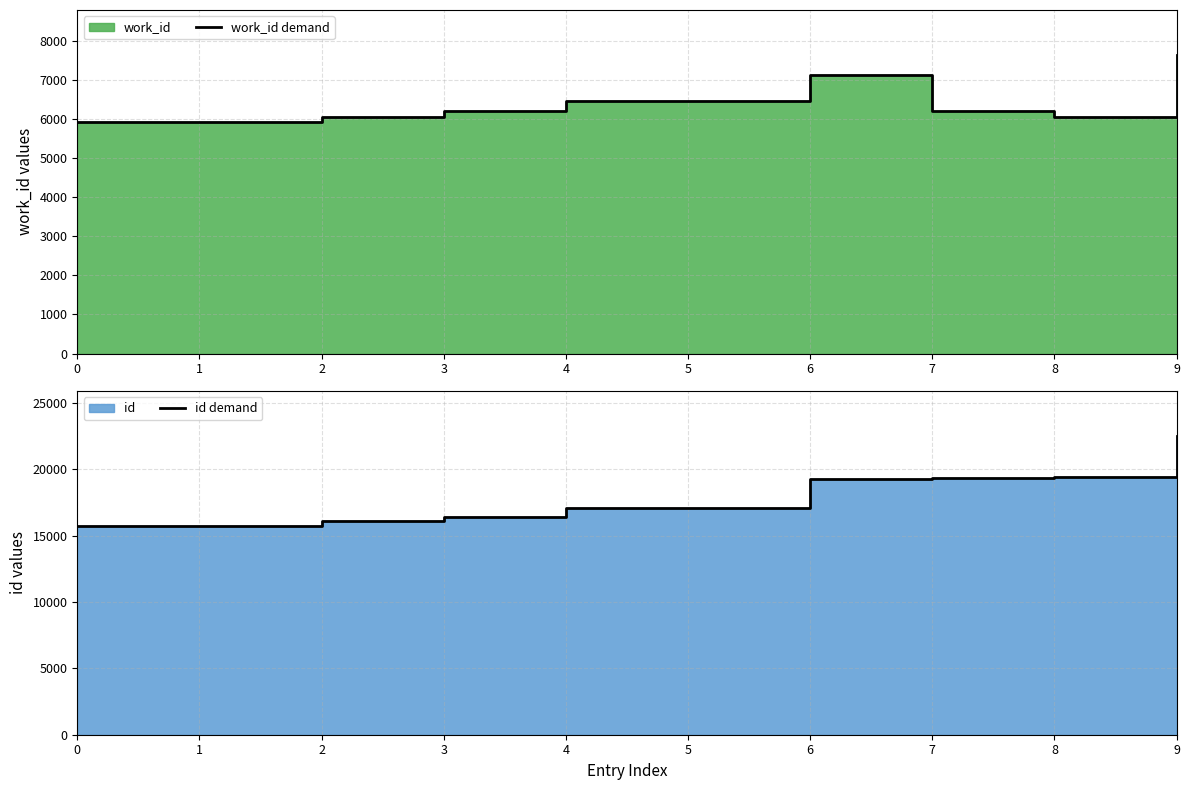

How many data points in id demand are less than 17106?

5